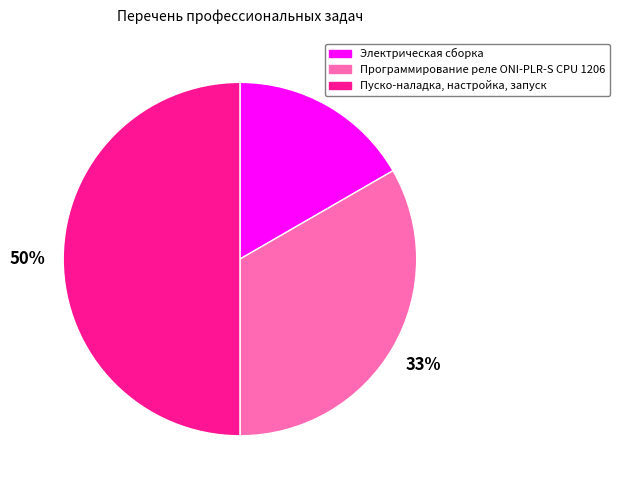

Does Программирование реле ONI-PLR-S CPU 1206 account for over 50% of the chart?

No